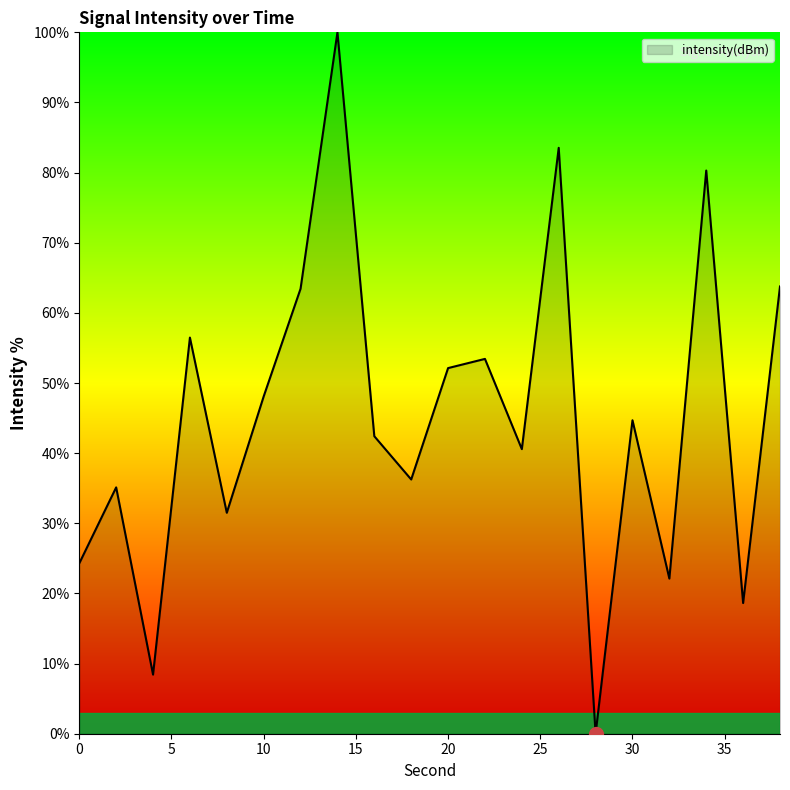

How many values are below 44?

10